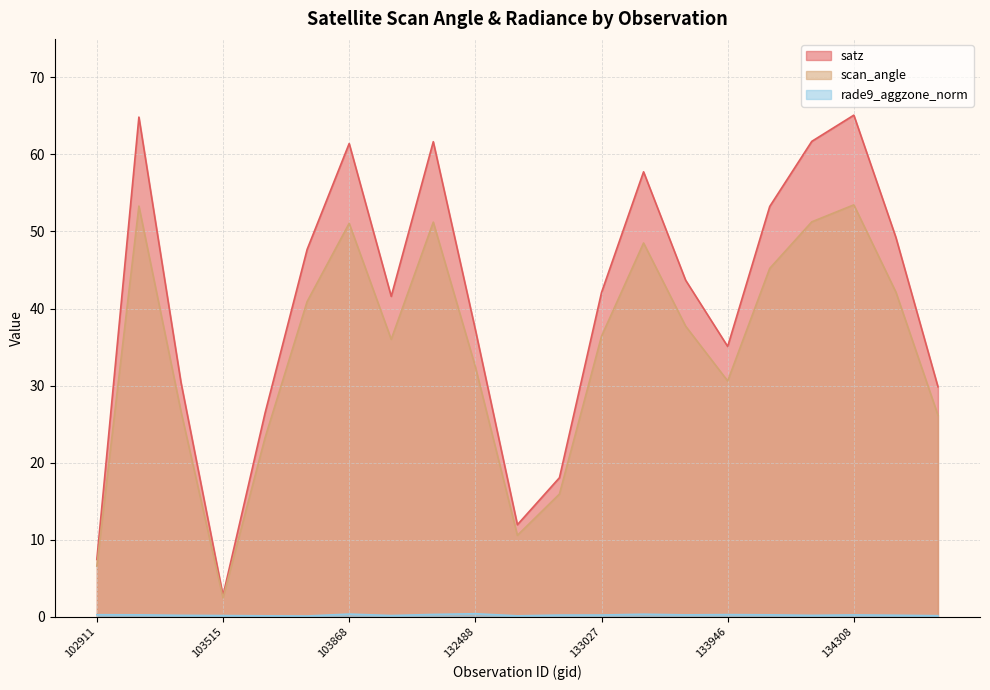

Which series changed the most between 103752 and 134322?

satz